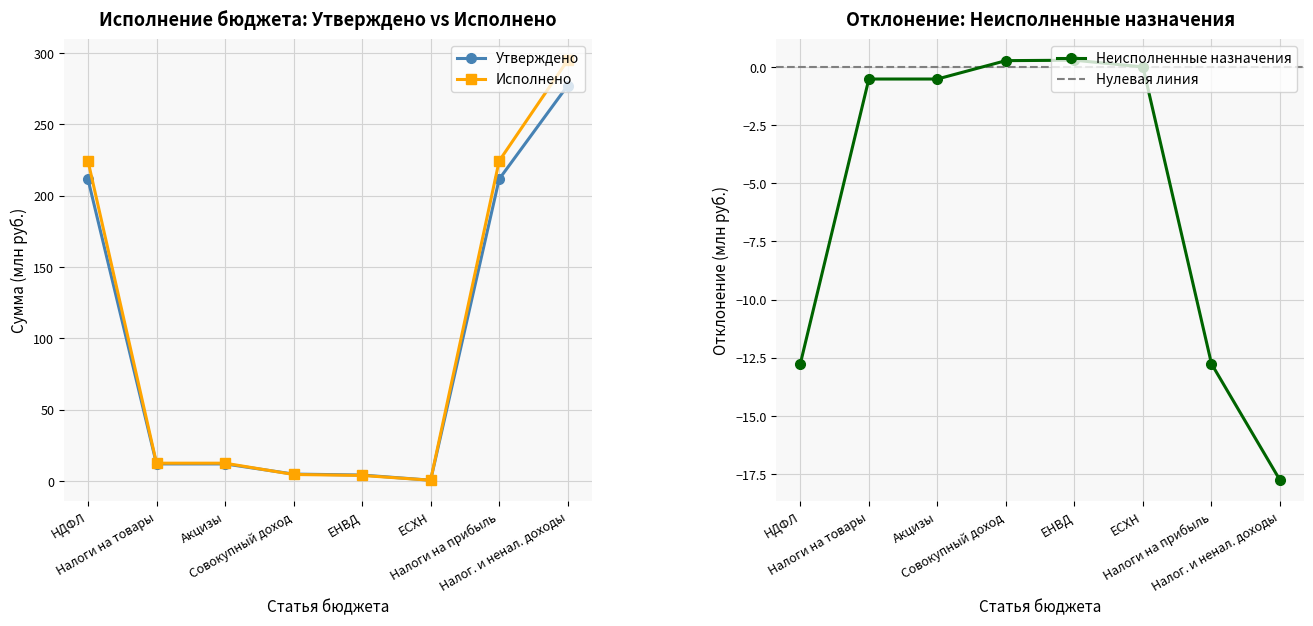

True or false: Исполнено has more than 2 points higher than both neighbors.

False